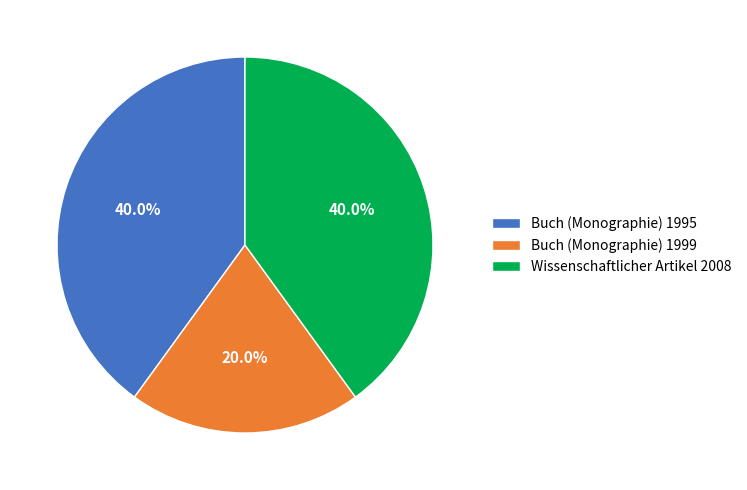

What is the smallest slice in the pie chart?

Buch (Monographie) 1999